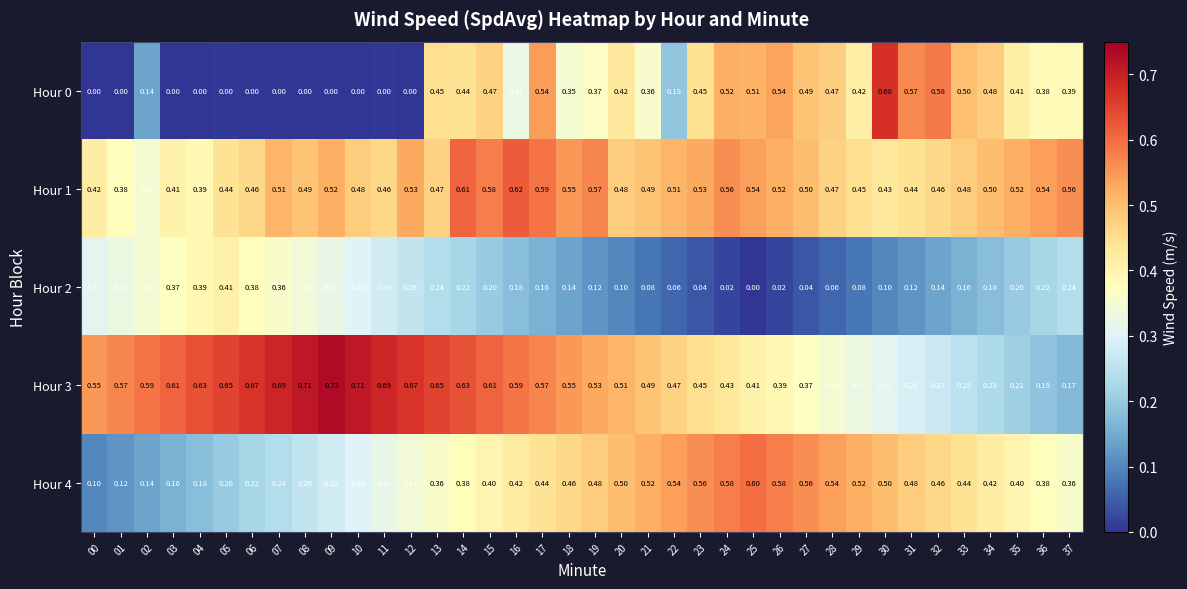

At which category is the sum across all series the highest?

17